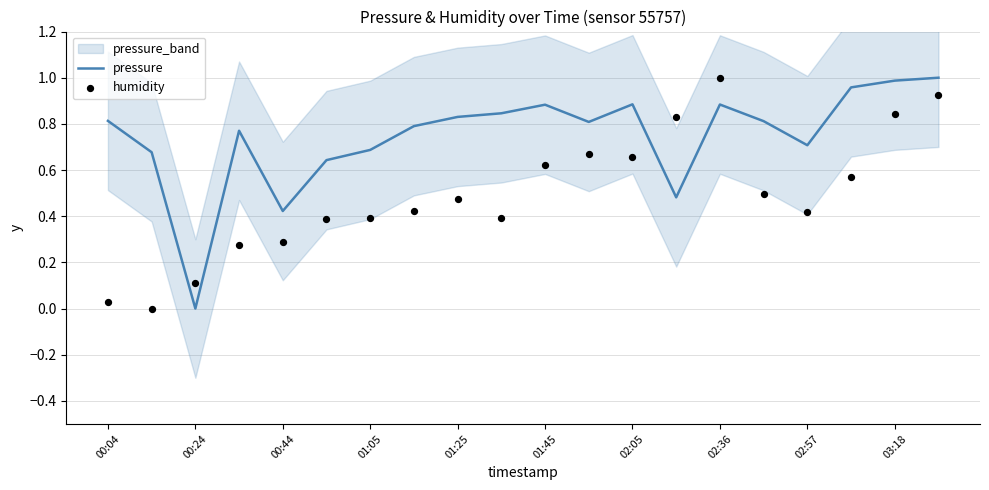

The pressure series shows 1.5 at 02:36. True or false?

False